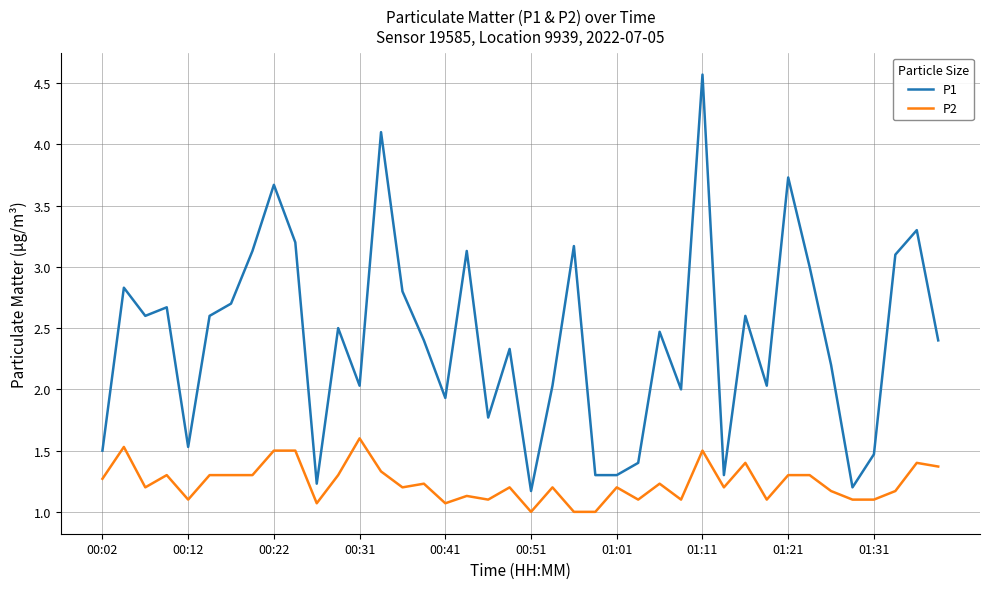

Which series has the largest total across all categories?

P1